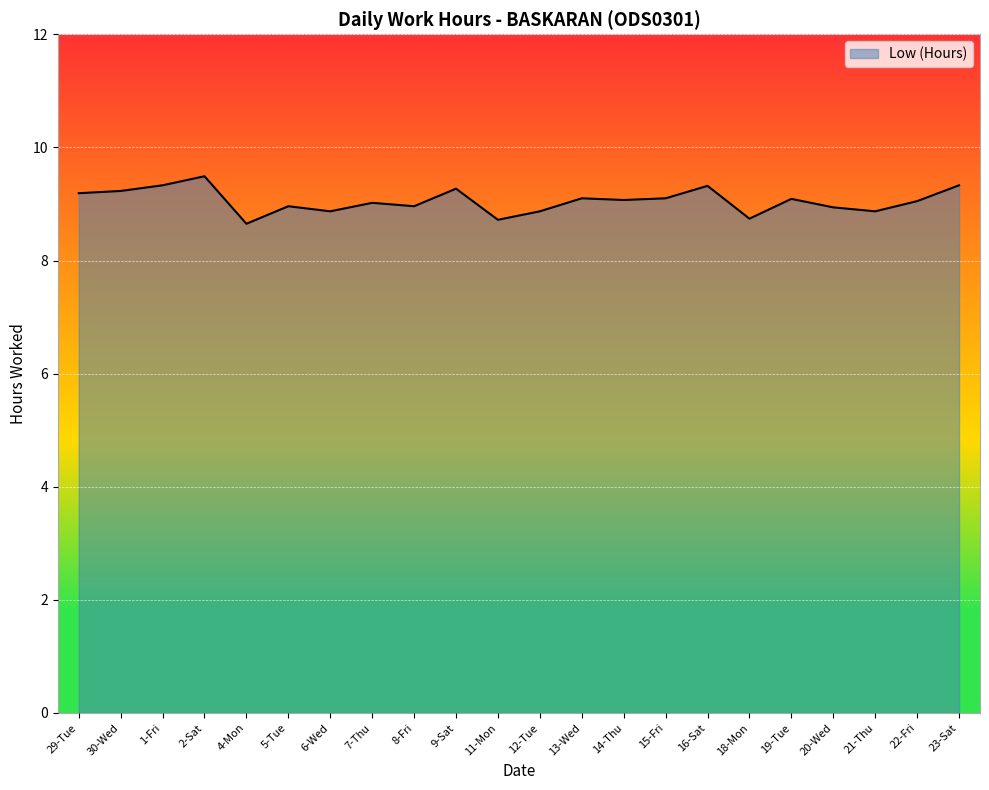

The value at 7-Thu is 9.0. True or false?

True